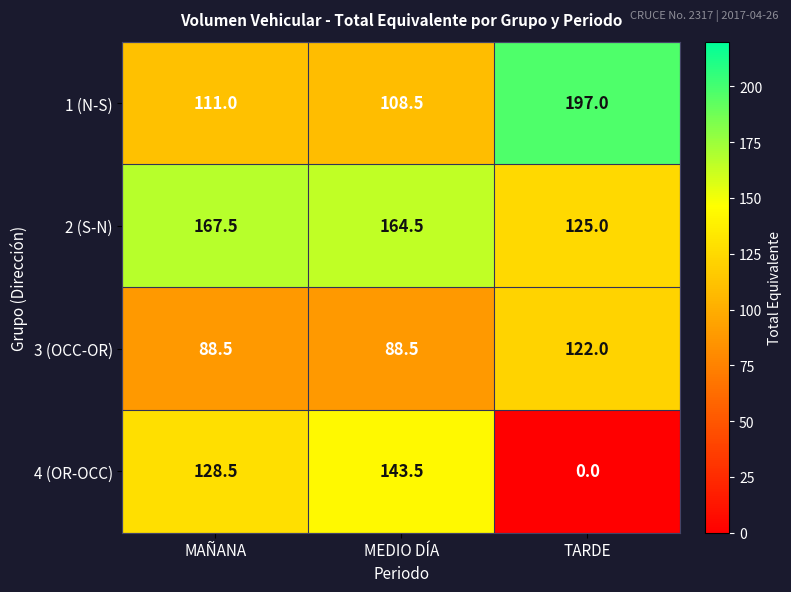

What is the total value across all series at MEDIO DÍA?

505.0